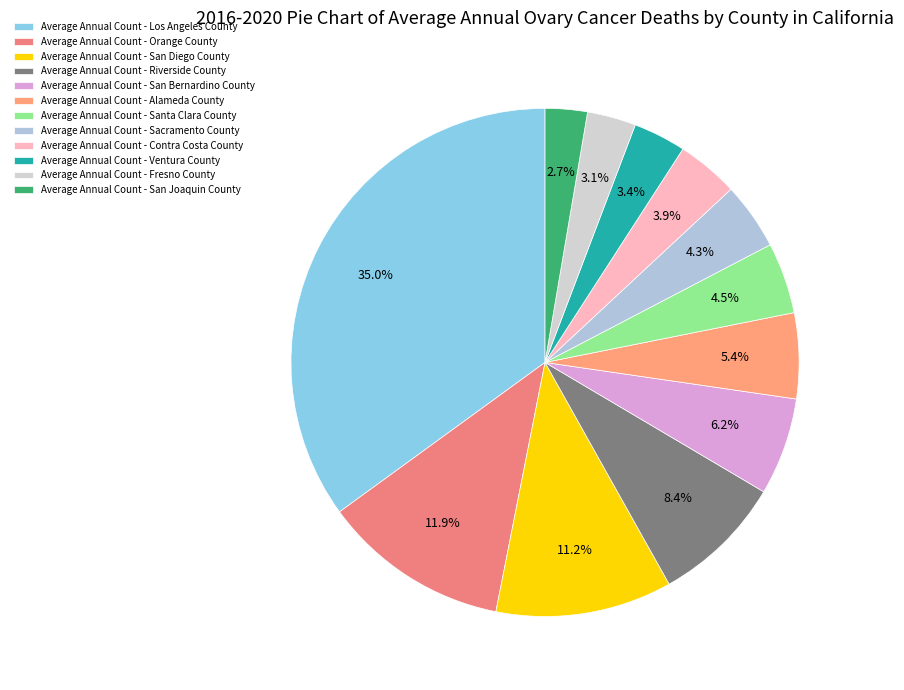

What is the smallest slice in the pie chart?

San Joaquin County